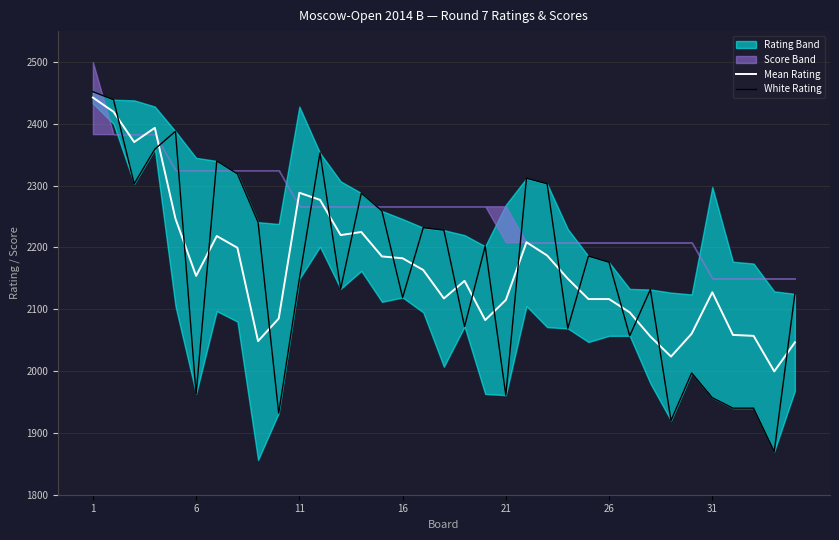

Where does the Mean Rating series first go above 2149?

1